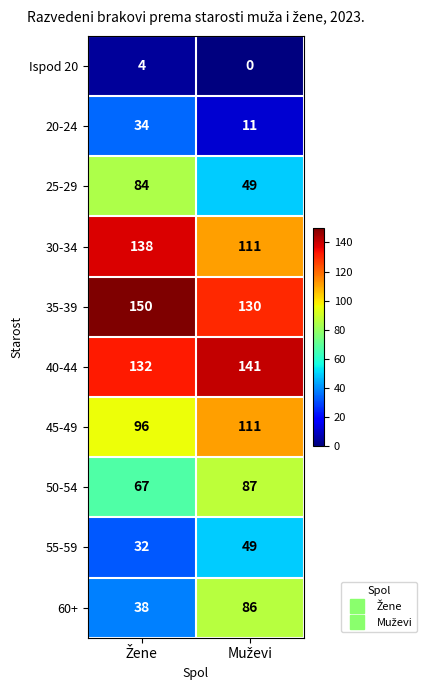

Reading left to right, extract all data points from this chart.

Ispod 20: 4	0
20-24: 34	11
25-29: 84	49
30-34: 138	111
35-39: 150	130
40-44: 132	141
45-49: 96	111
50-54: 67	87
55-59: 32	49
60+: 38	86